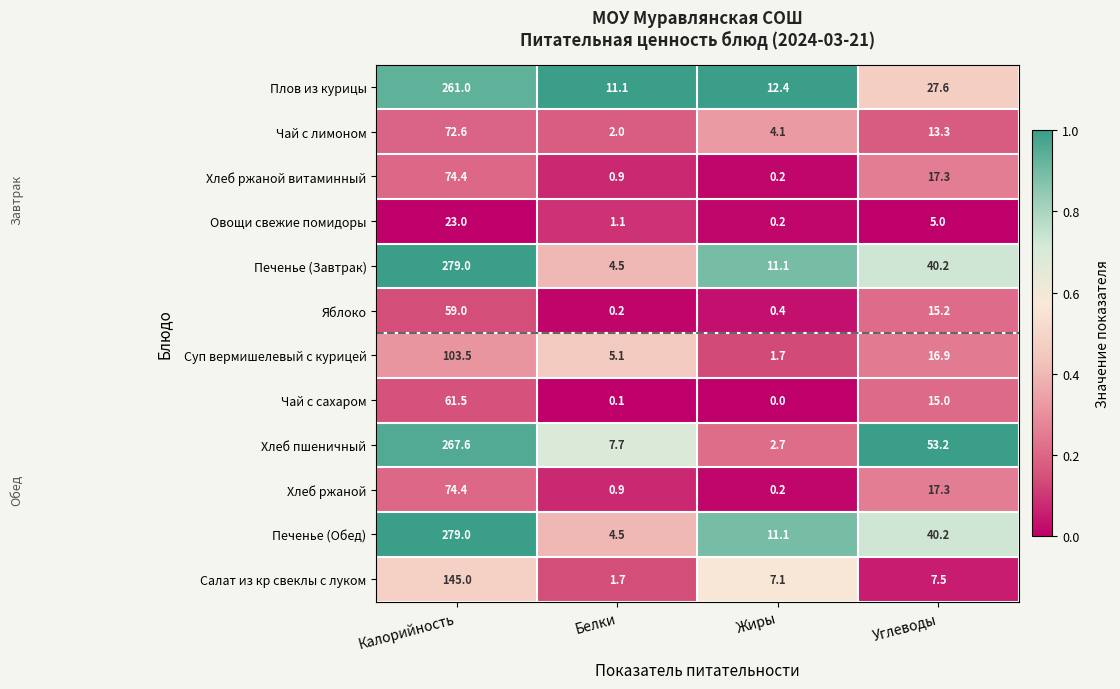

Is it true that Салат из кр свеклы с луком equals 145.0 at Калорийность?

True